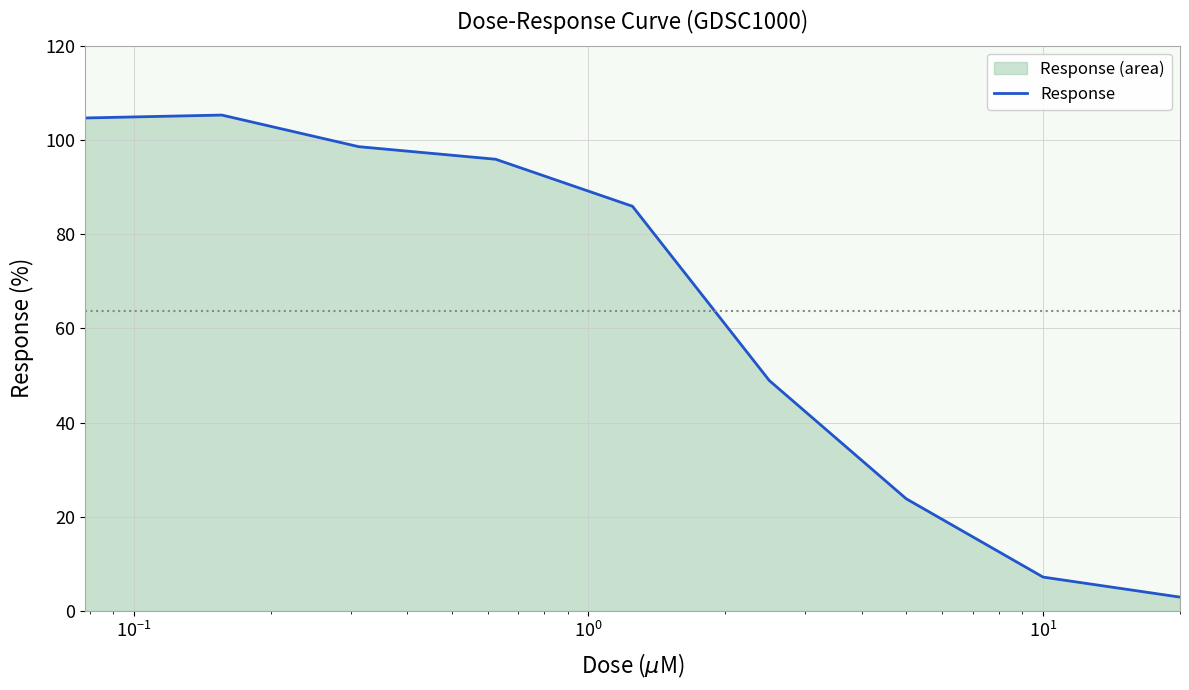

What is the minimum value shown in the chart?

2.9